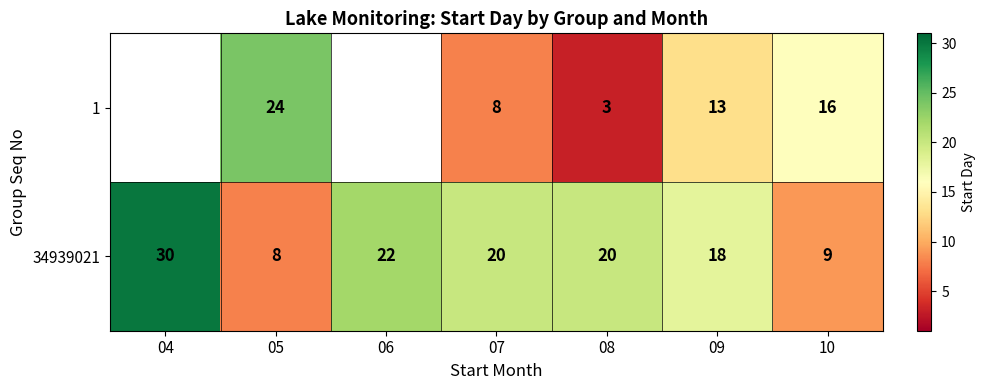

At 05, list the series in order from smallest to largest.

34939021, 1